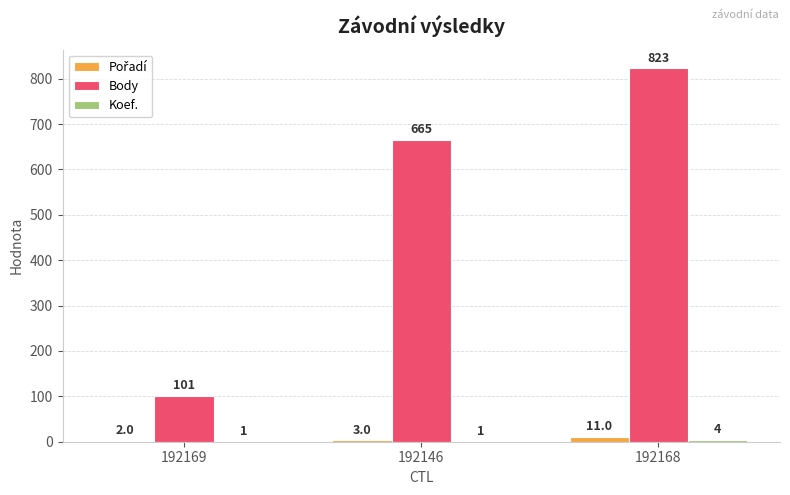

Between 192169 and 192146, which series saw the biggest shift?

Body